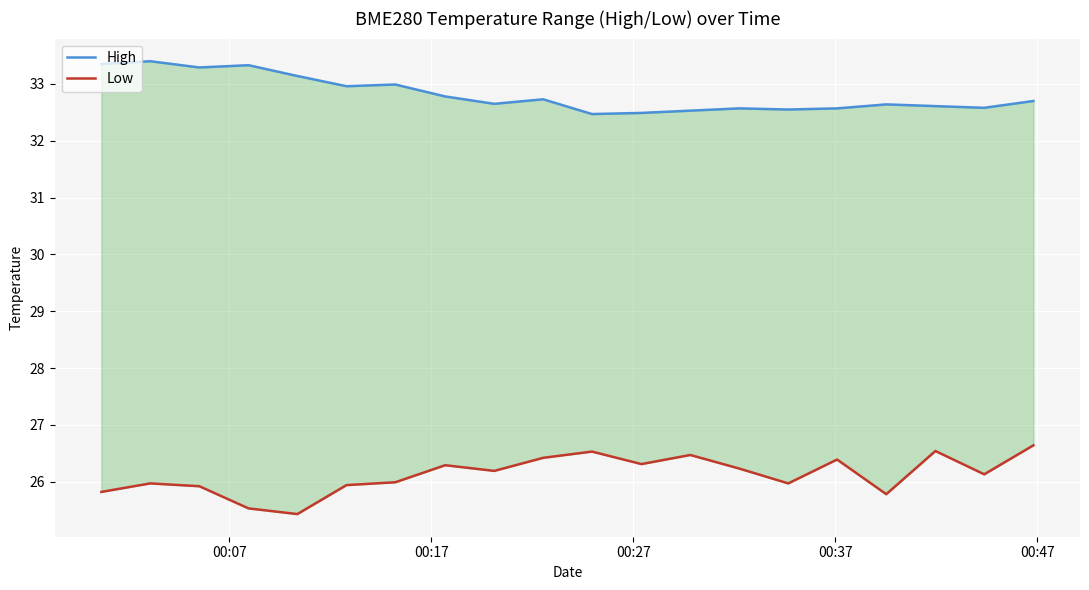

True or false: High has a value of 44.7 at 16.

False